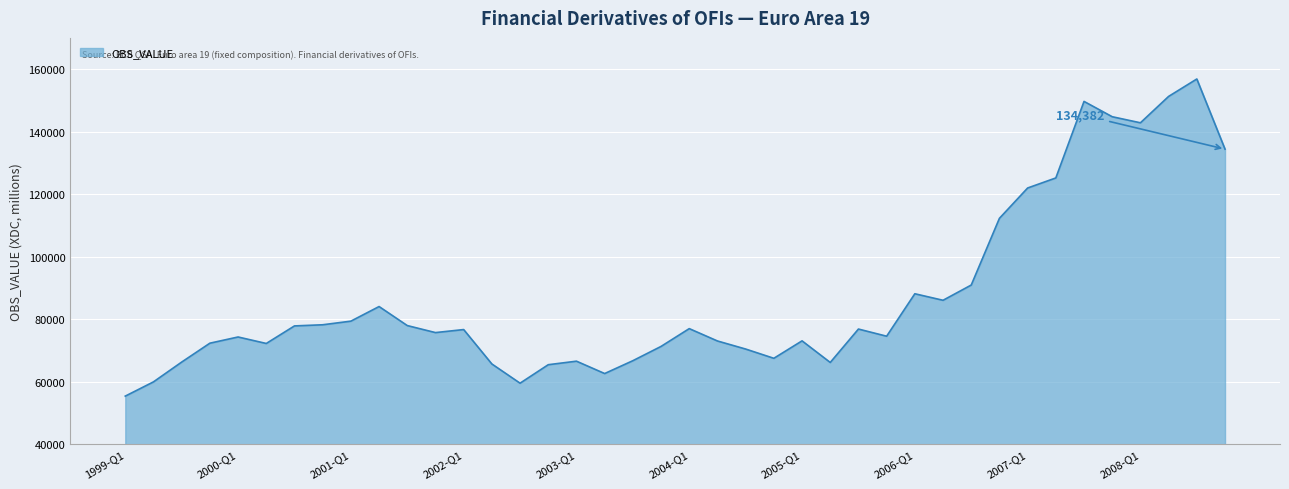

What is the minimum value shown in the chart?

55322.7